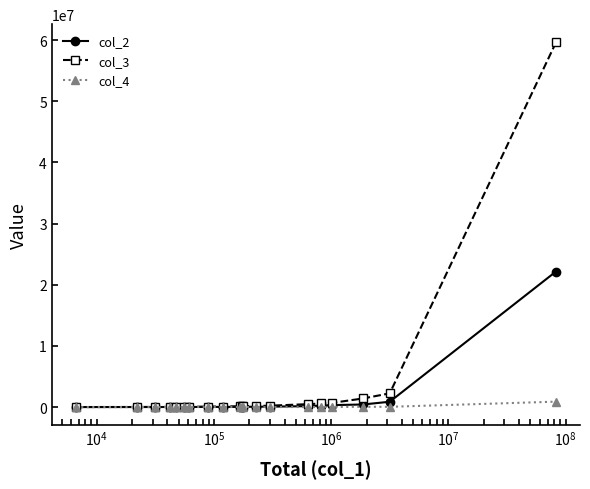

Which series has the widest spread of values?

col_3